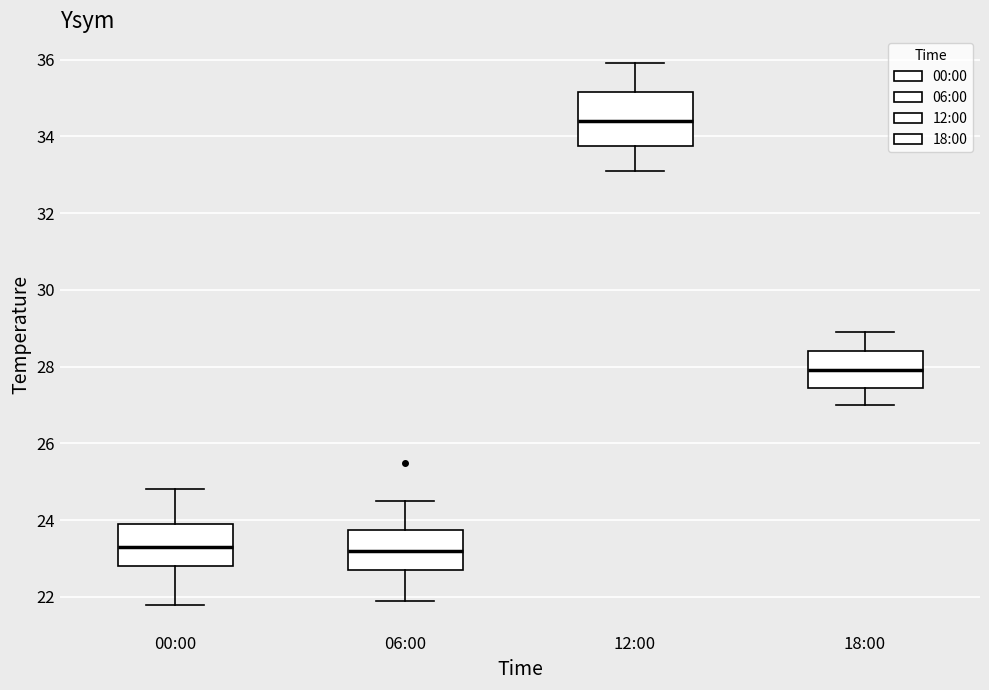

Reading left to right, read every box against the y-axis: the position of its median line, the range the box covers, and the ends of its whiskers. The values are not printed on the chart, so give them approximately, as read against the axis.

00:00: median 23.4, box 22.8 to 24.0, whiskers 21.8 to 24.8
06:00: median 23.2, box 22.8 to 23.8, whiskers 22.0 to 24.6
12:00: median 34.4, box 33.8 to 35.2, whiskers 33.2 to 36.0
18:00: median 28.0, box 27.4 to 28.4, whiskers 27.0 to 29.0